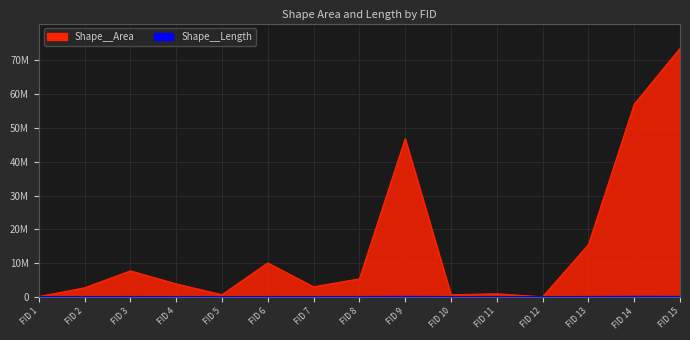

What value does the Shape__Area series have at FID 11?

921307.4